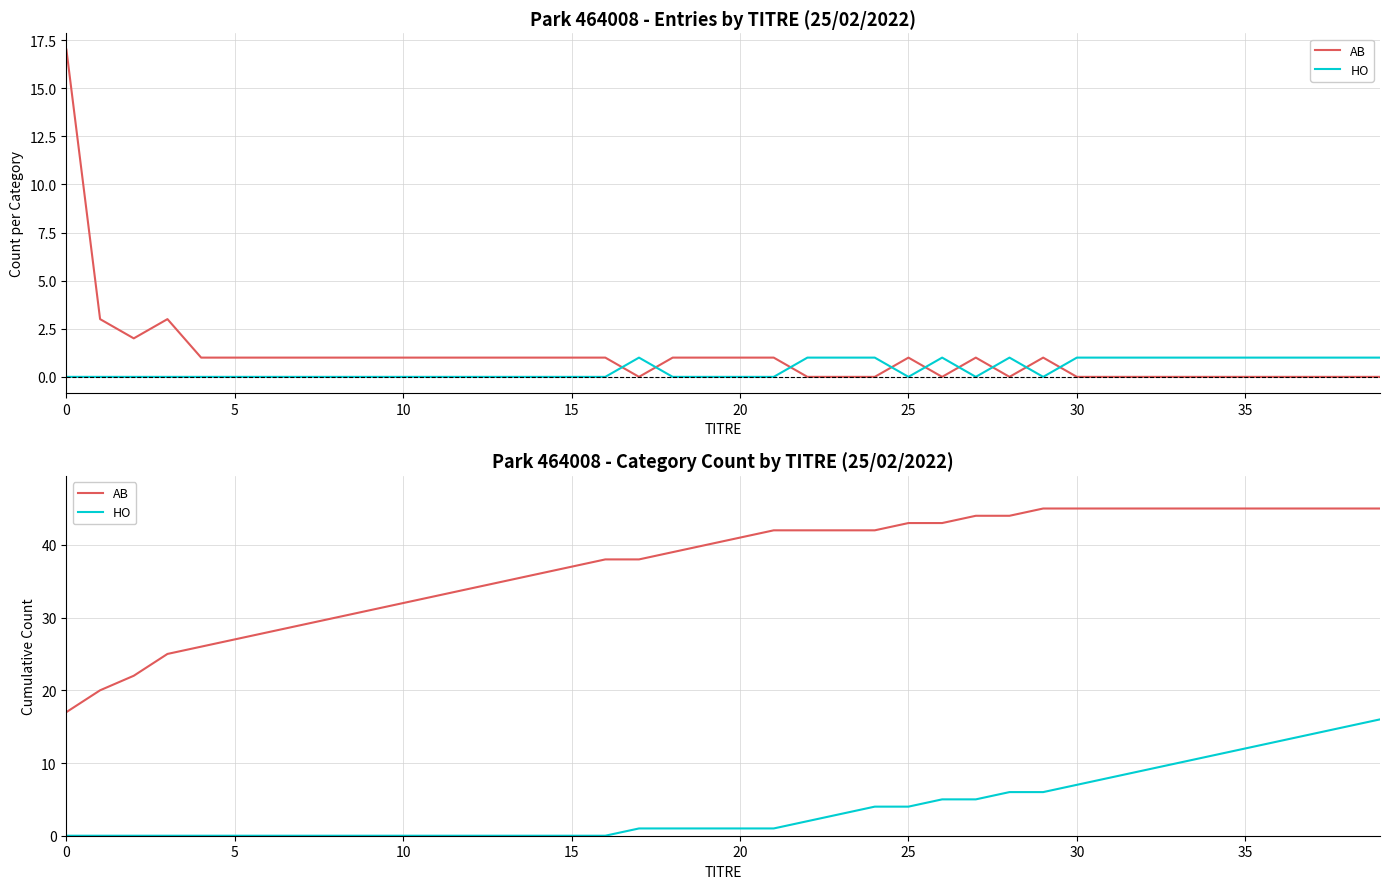

Reading left to right, extract all data points from this chart.

AB: 17	20	22	25	26	27	28	29	30	31	32	33	34	35	36	37	38	38	39	40	41	42	42	42	42	43	43	44	44	45	45	45	45	45	45	45	45	45	45	45
HO: 0	0	0	0	0	0	0	0	0	0	0	0	0	0	0	0	0	1	1	1	1	1	2	3	4	4	5	5	6	6	7	8	9	10	11	12	13	14	15	16